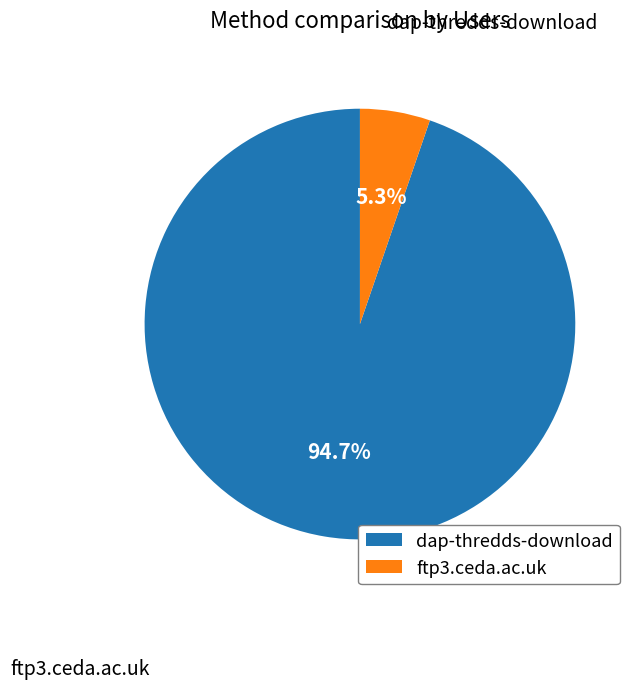

What percentage is the dap-thredds-download slice, to the nearest percent?

95%